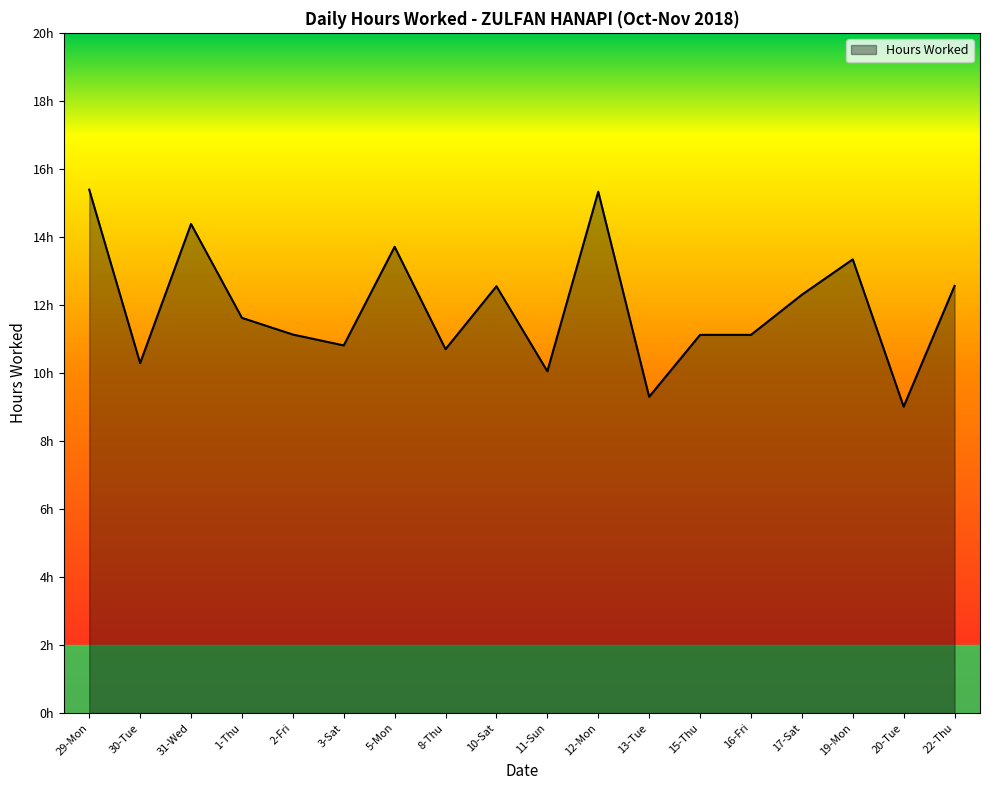

Which category has the highest value across all series?

29-Mon